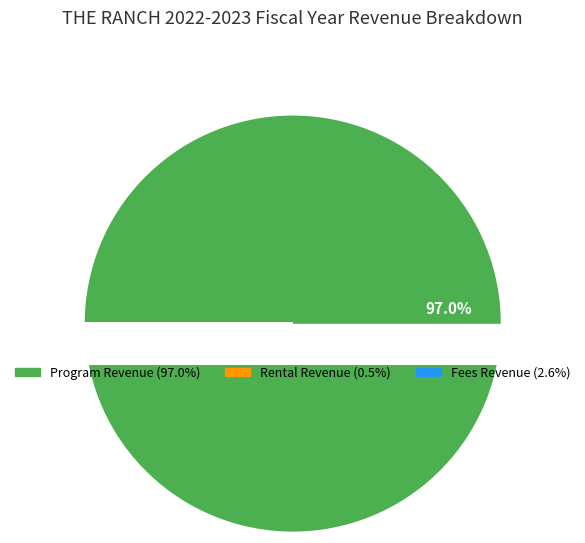

What percentage is the Fees Revenue slice, to the nearest percent?

3%